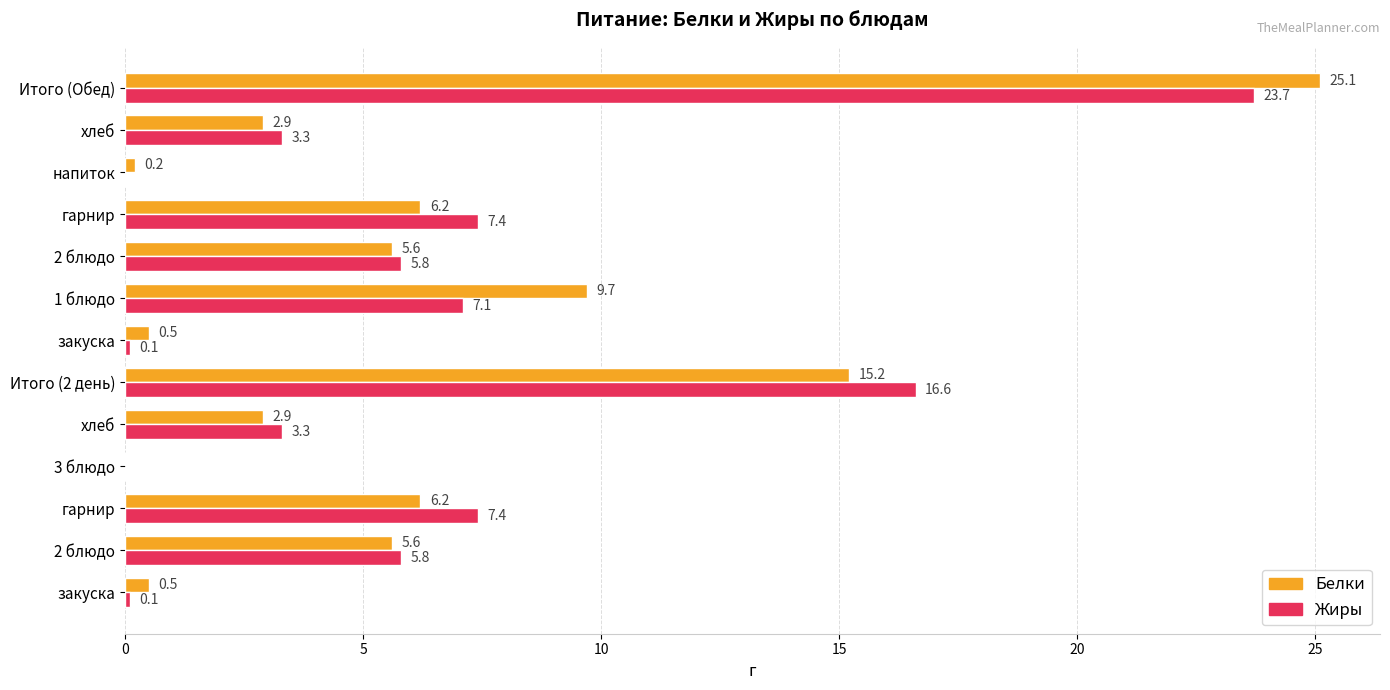

What is the sum of all Жиры values?

80.6